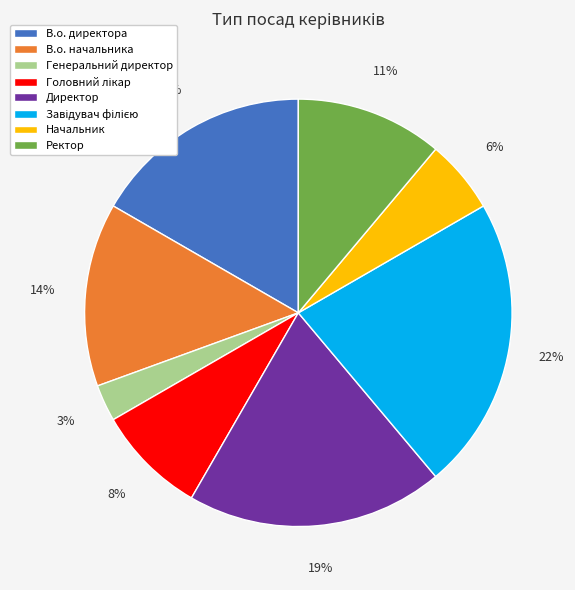

What percentage is the В.о. начальника slice, to the nearest percent?

14%